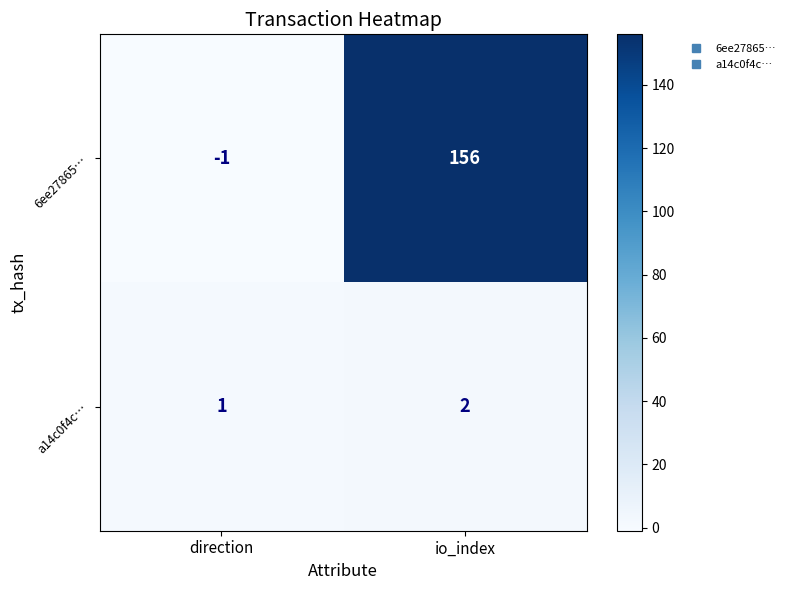

Where is a14c0f4c… nearest to the value 1?

direction